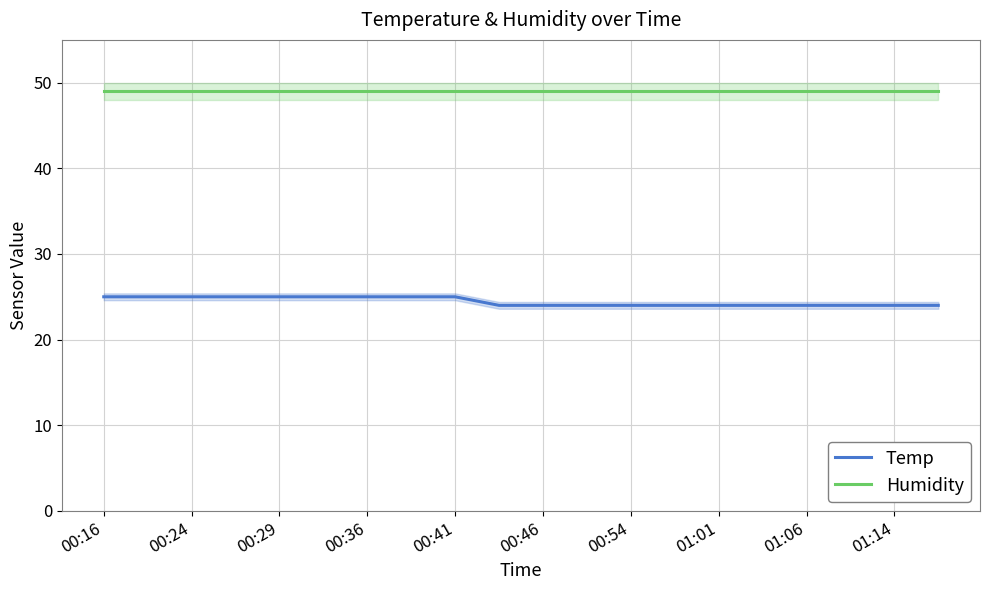

True or false: Temp has more than 1 interior local peaks.

False